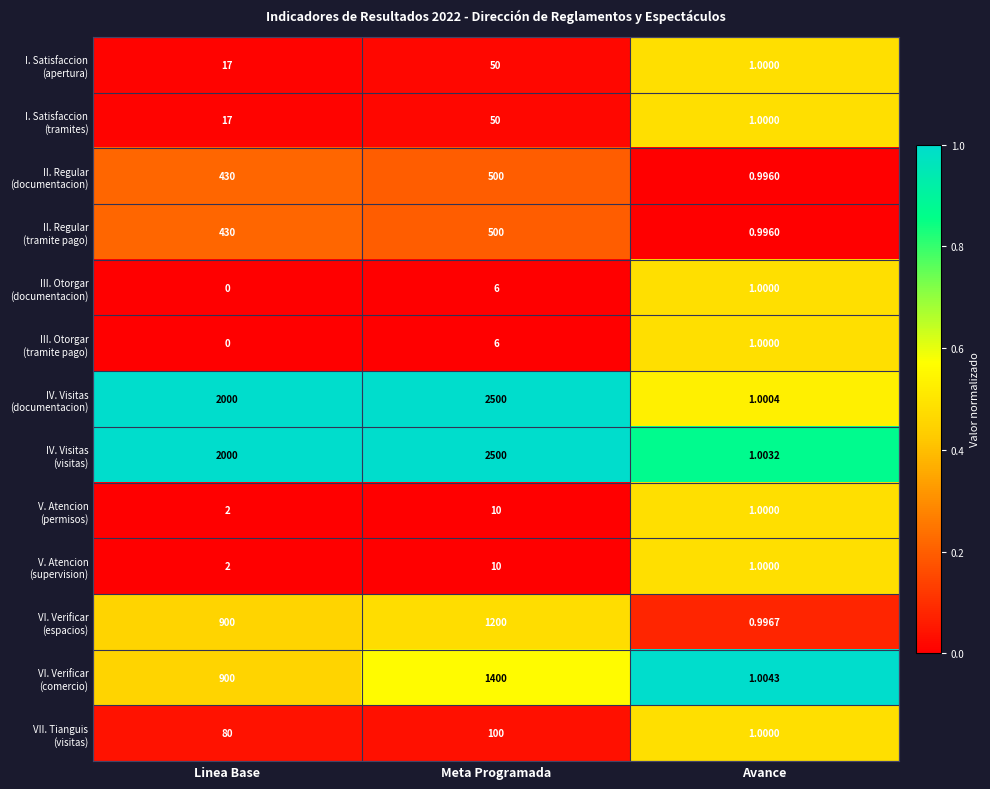

What is the total value across all series at Linea Base?

6778.0